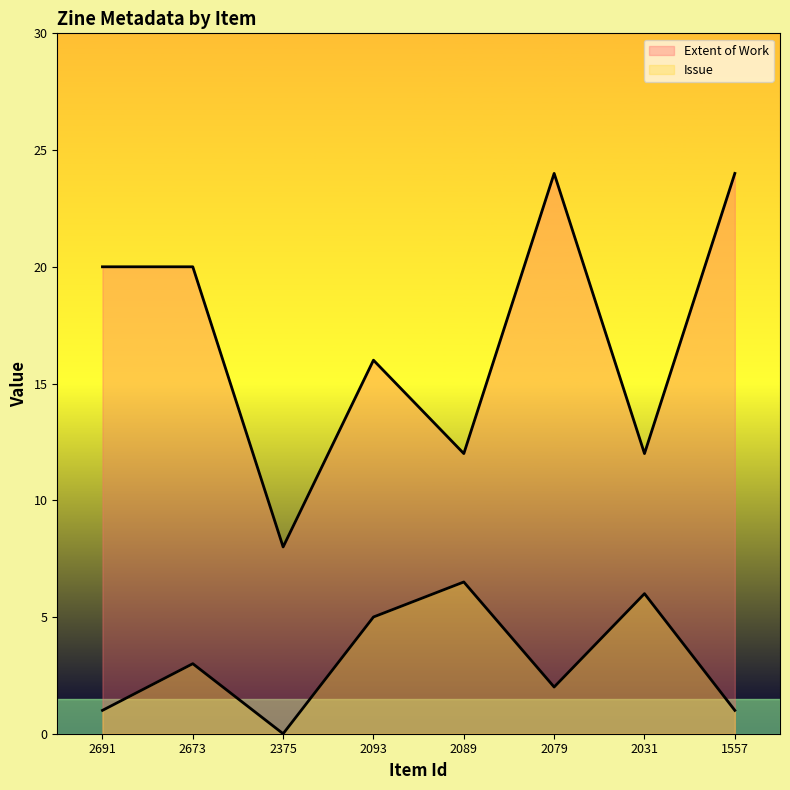

True or false: Extent of Work has more than 1 points higher than both neighbors.

True